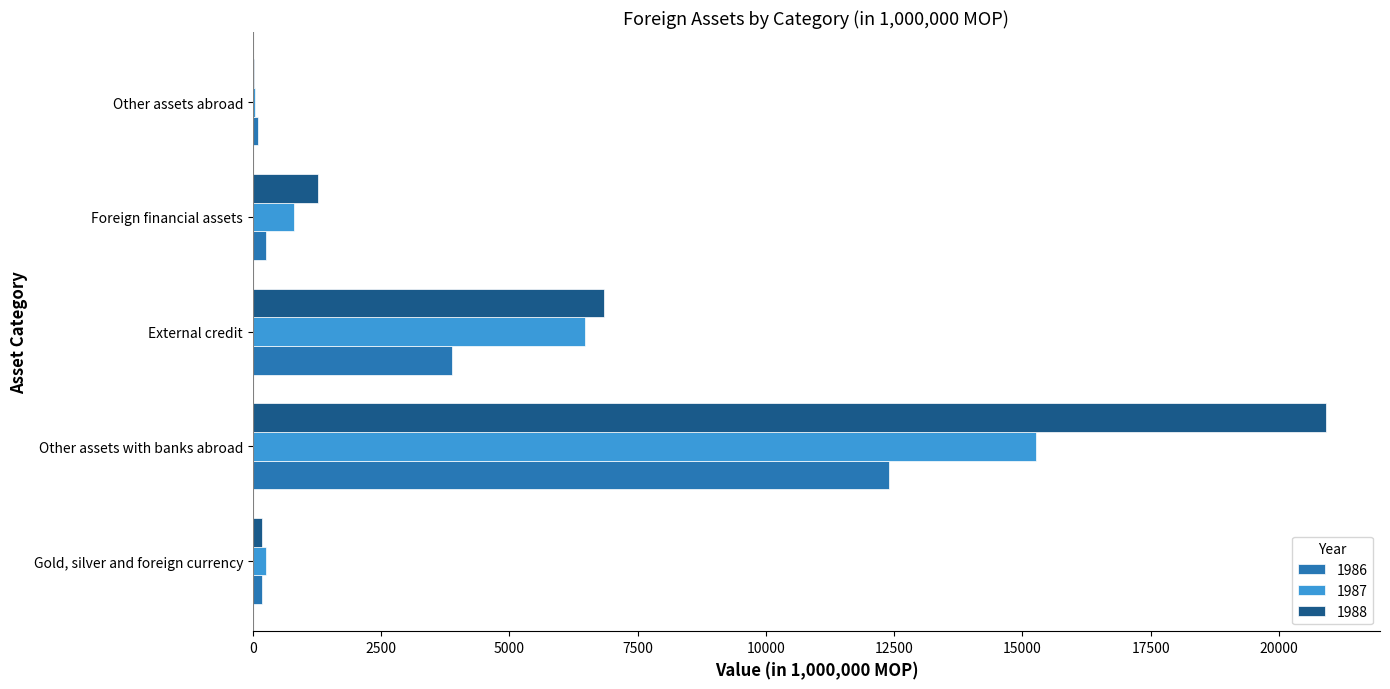

What is the sum of all 1986 values?

16804.1